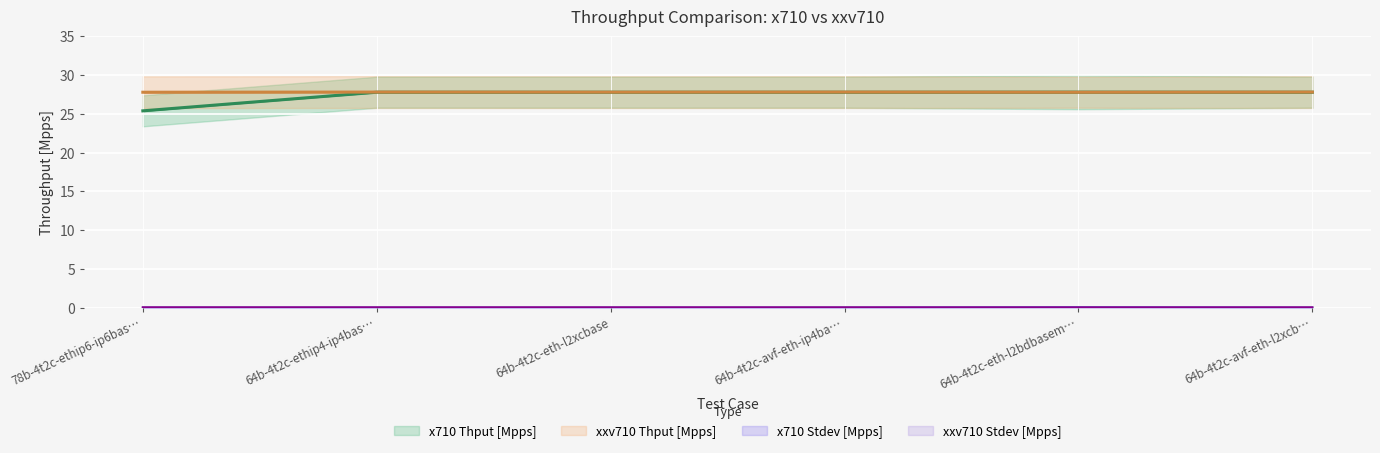

What is the average value of the x710 Thput [Mpps] series?

27.4